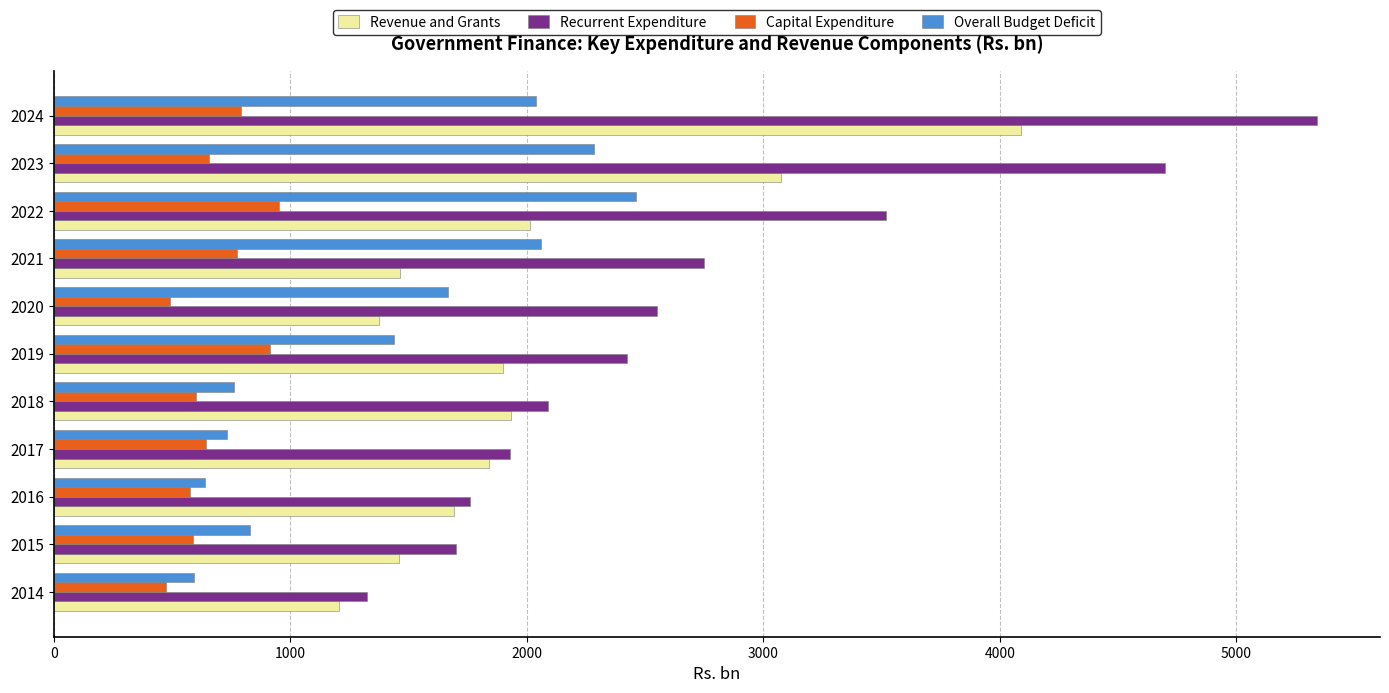

What is the difference between the Recurrent Expenditure values at 2020 and 2023?

2151.3